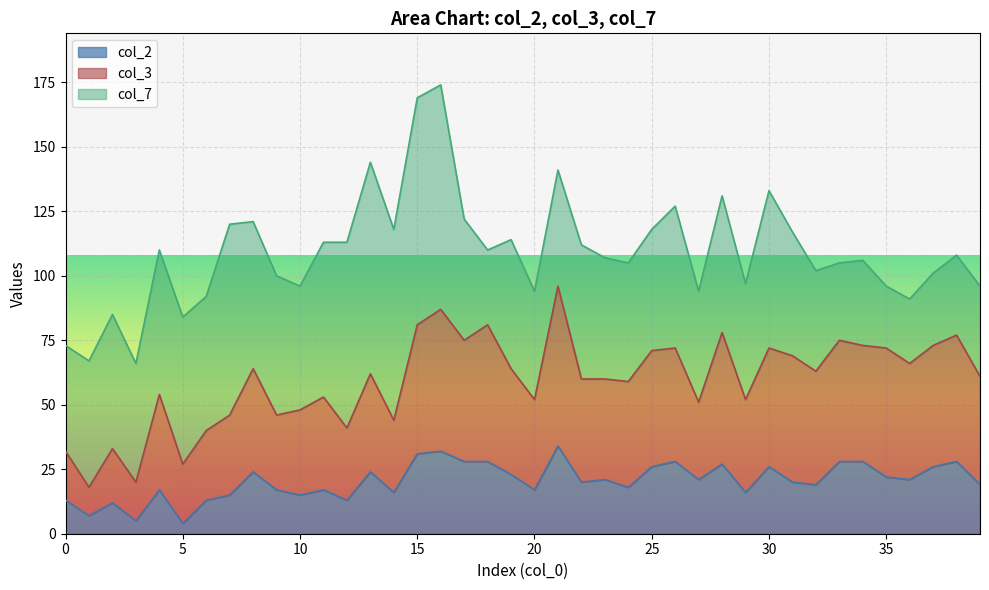

True or false: col_3 has more than 0 interior local peaks.

True